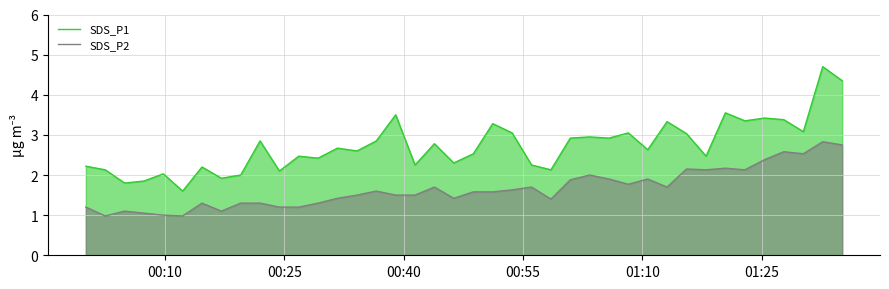

How many data points in SDS_P2 are less than 1?

2